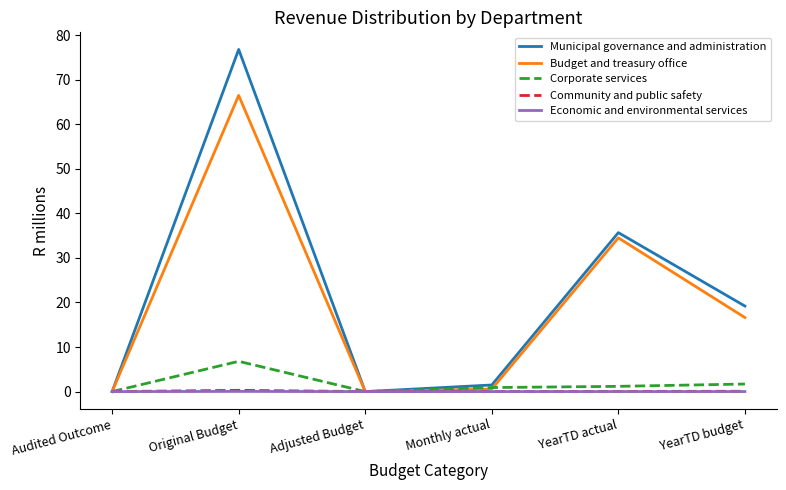

At which category does the chart reach its peak across all series?

Original Budget